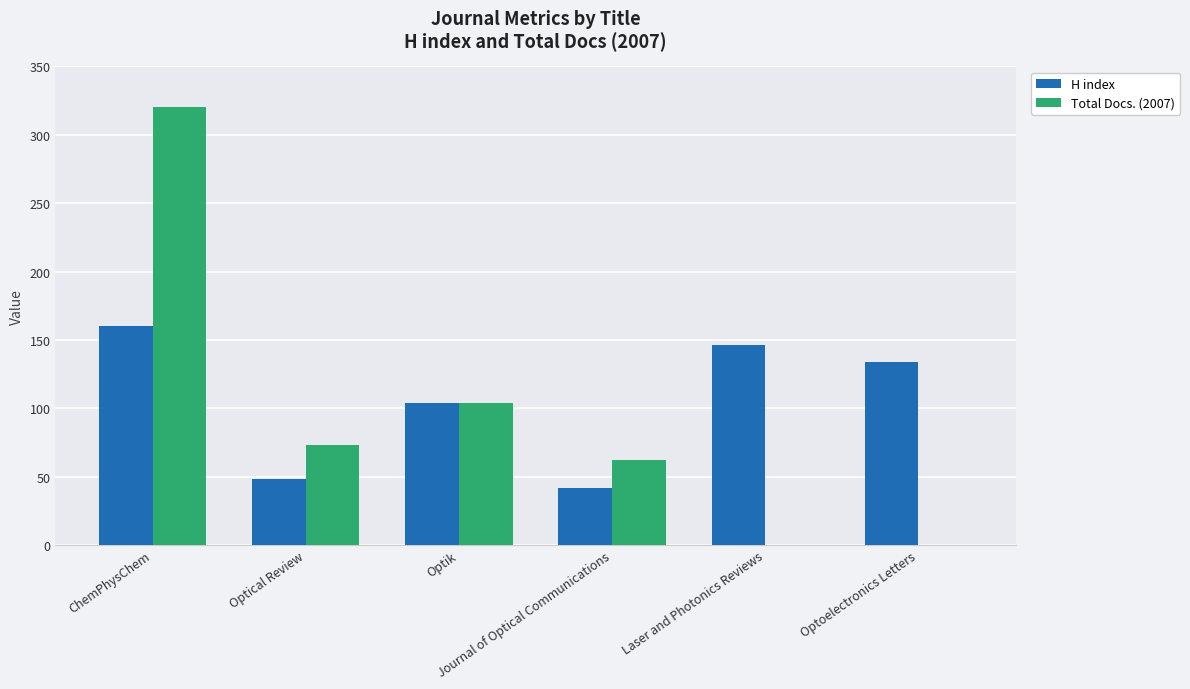

At which category is the sum across all series the highest?

ChemPhysChem